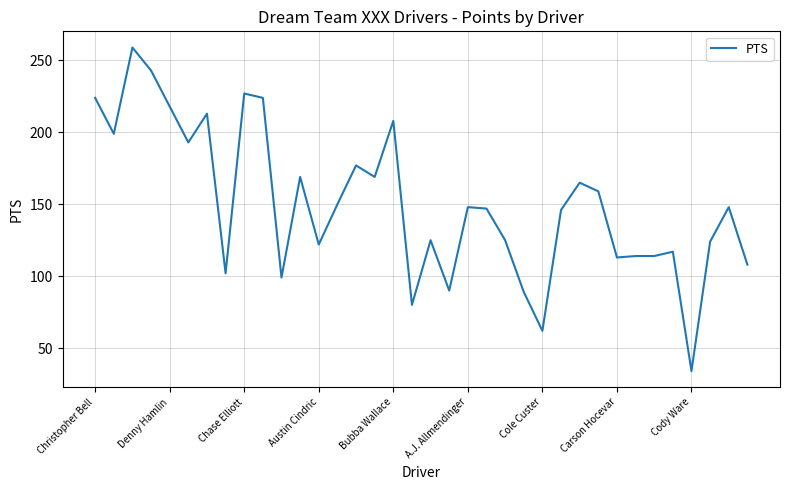

True or false: the data has more than 0 interior local peaks.

True